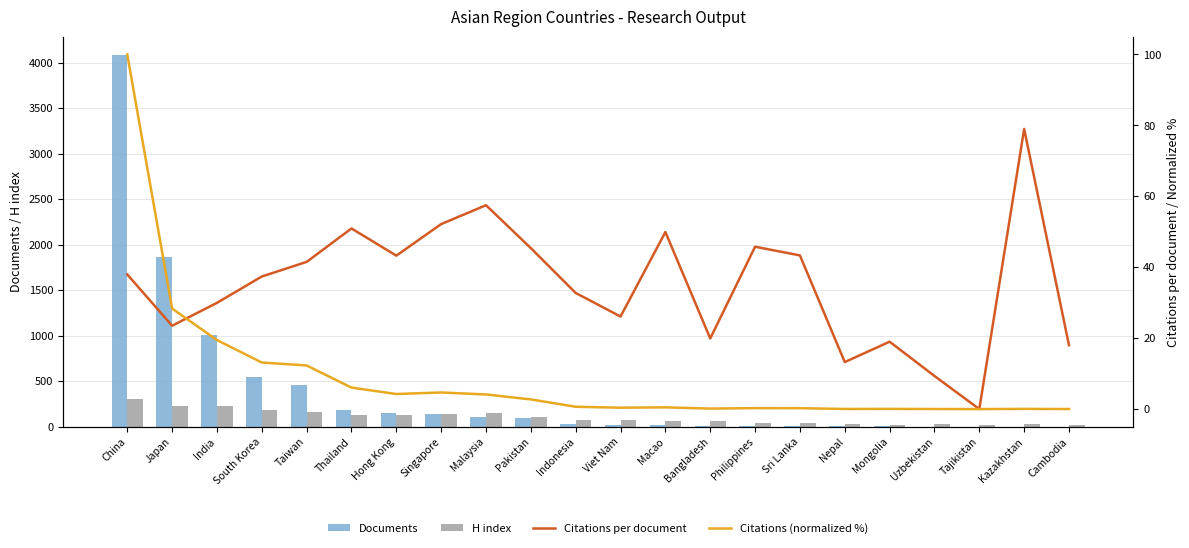

Count the number of categories in the chart.

22